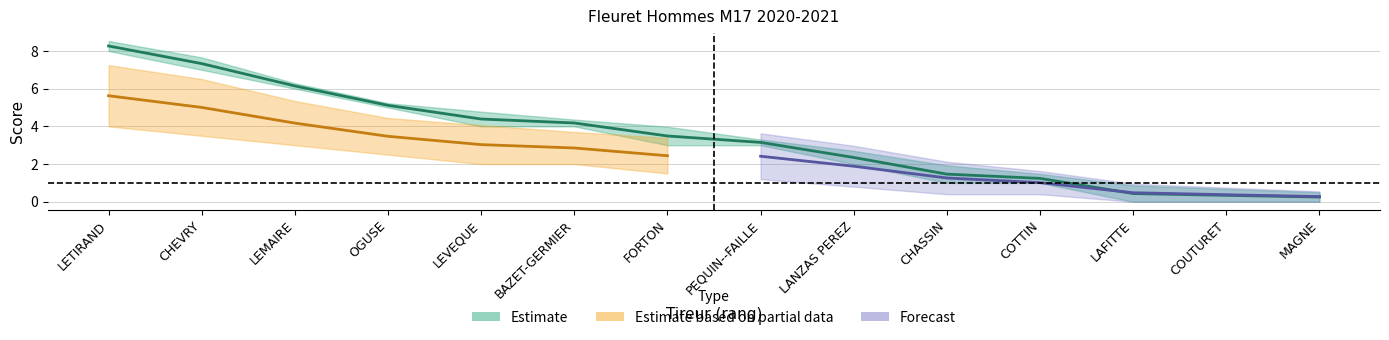

What is the difference between the maximum and minimum values?

8.0